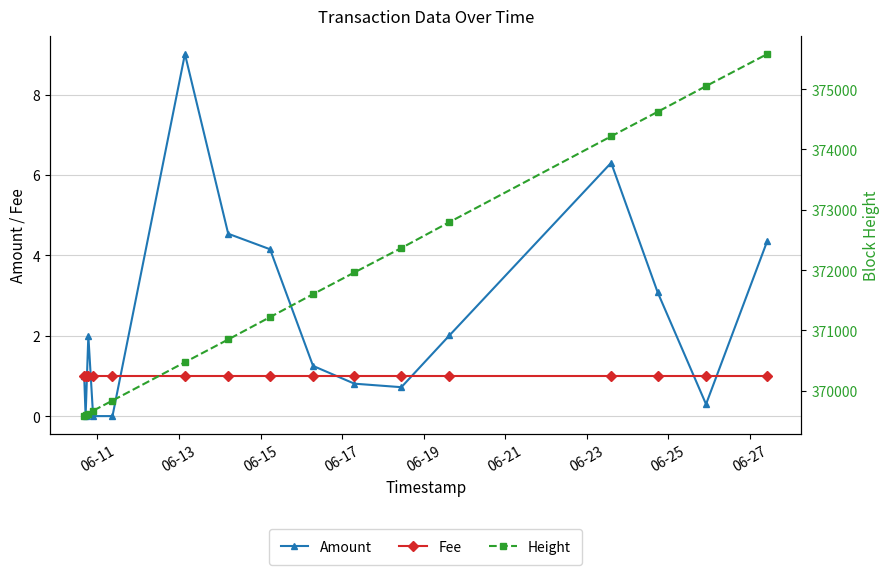

What is the average value of the Height series?

371816.6